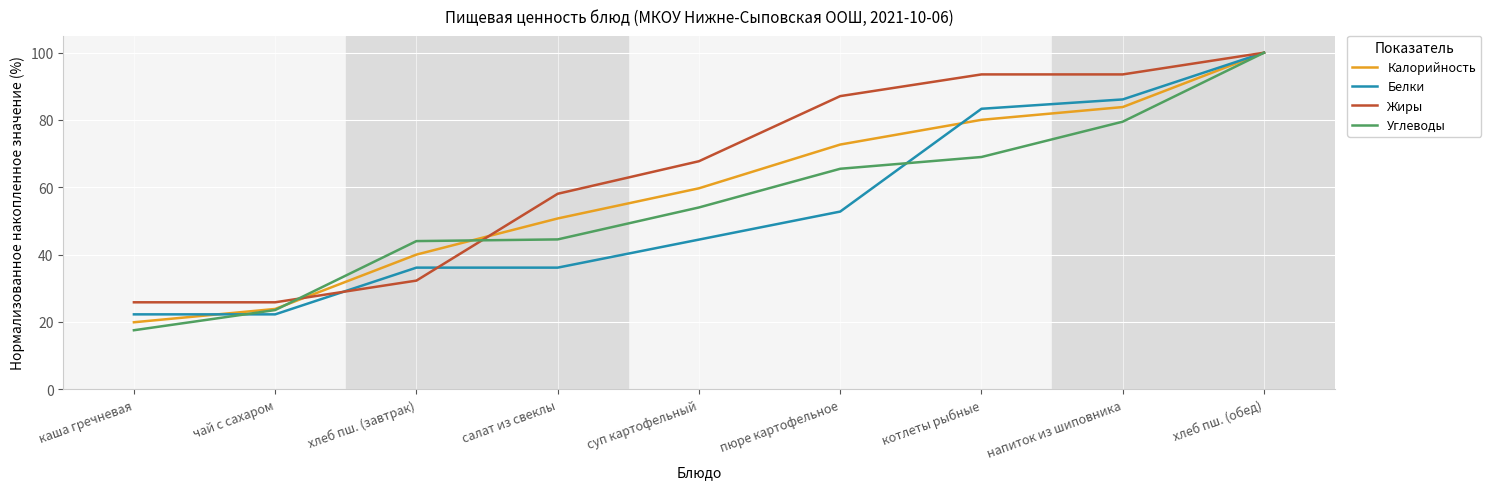

Which series changed the most between напиток из шиповника and хлеб пш. (обед)?

Углеводы